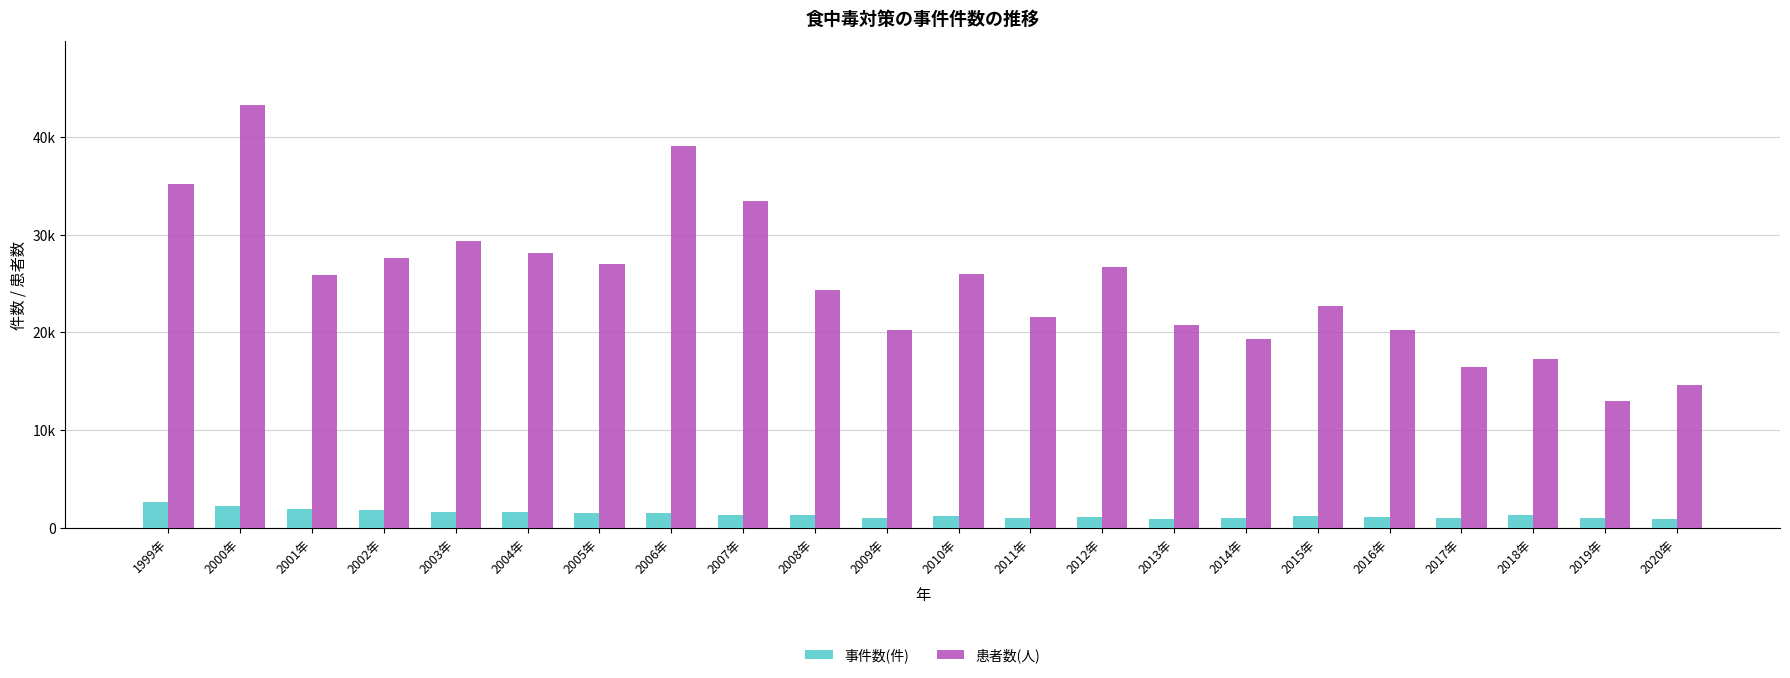

Rank the series by their average value, from highest to lowest.

患者数(人), 事件数(件)